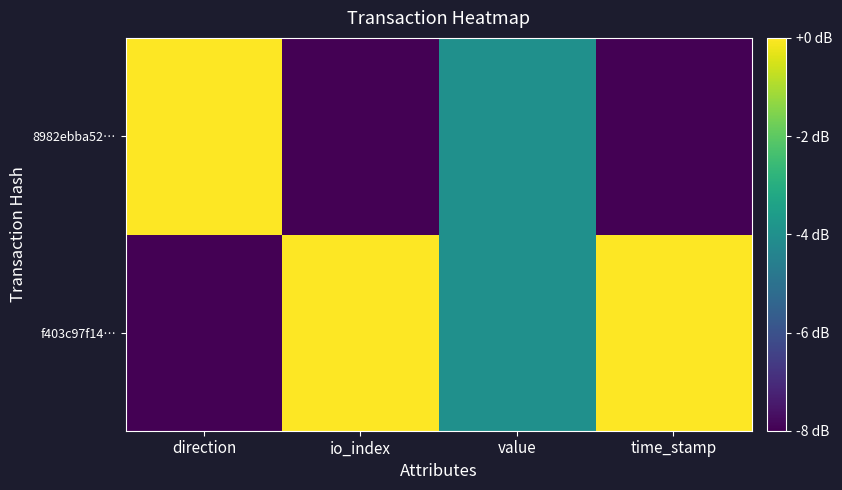

List the series in order of their overall mean, highest first.

f403c97f14…, 8982ebba52…